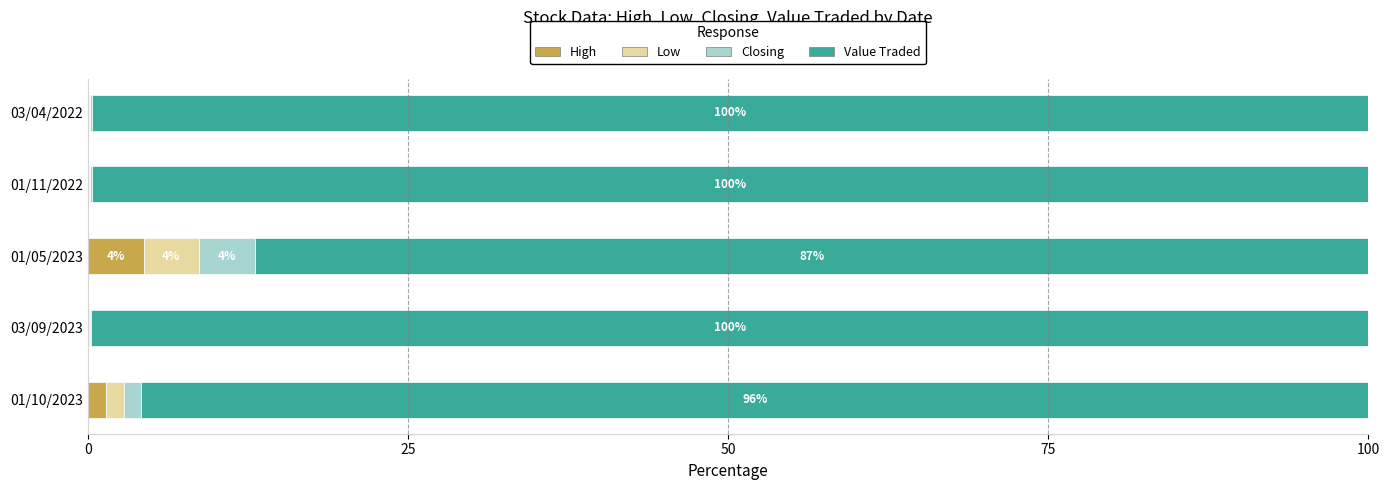

At which label does High reach its peak?

01/05/2023